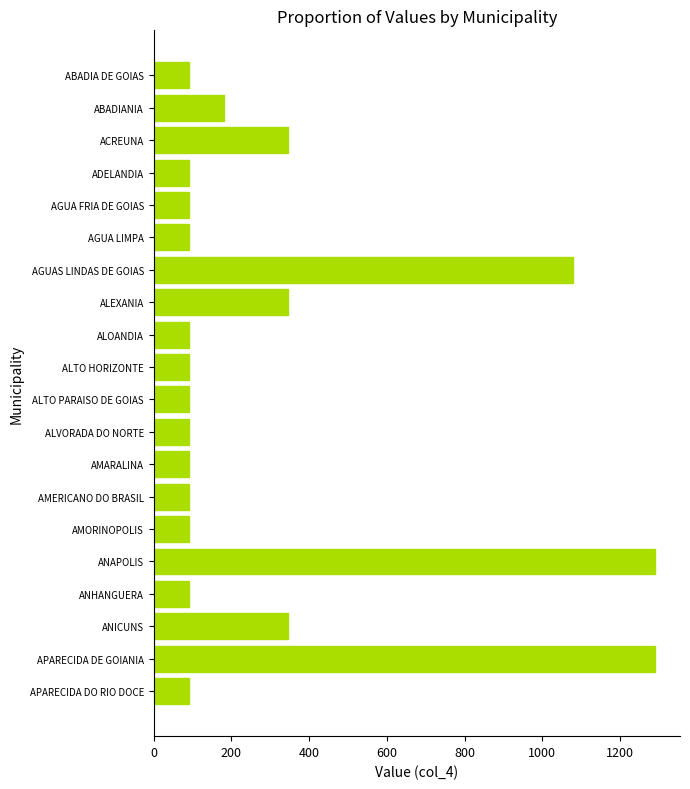

What is the ratio of the value at ALEXANIA to the value at ADELANDIA?

3.8